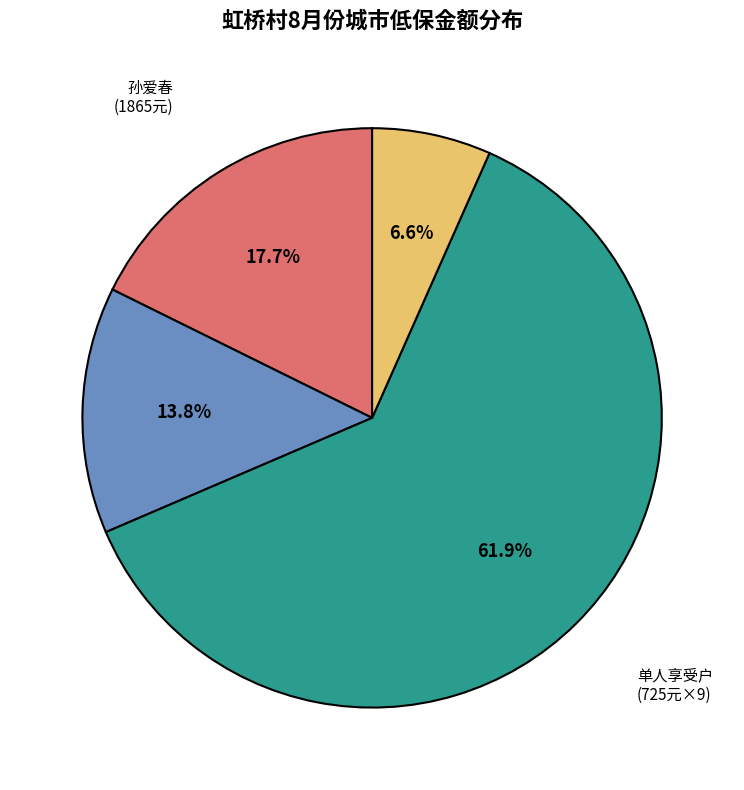

Is there a majority slice in this chart?

Yes